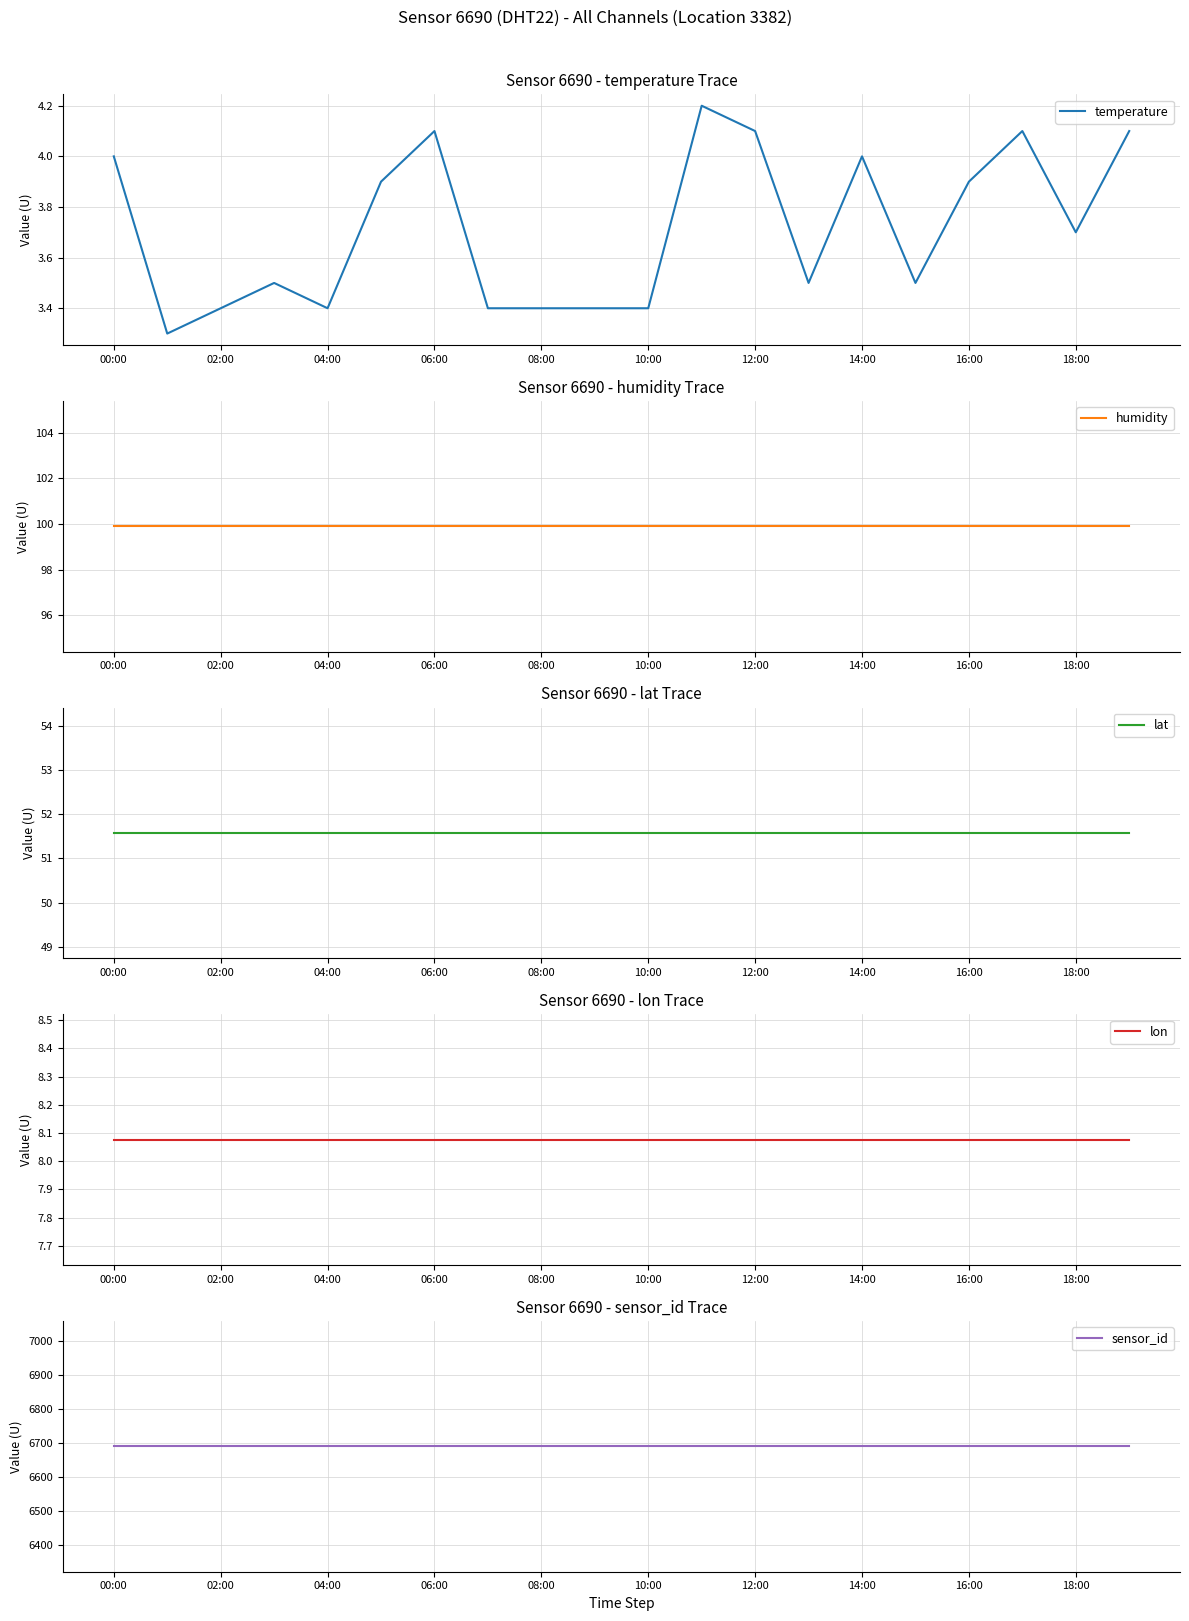

In temperature, how many points are lower than both neighbors (excluding endpoints)?

5